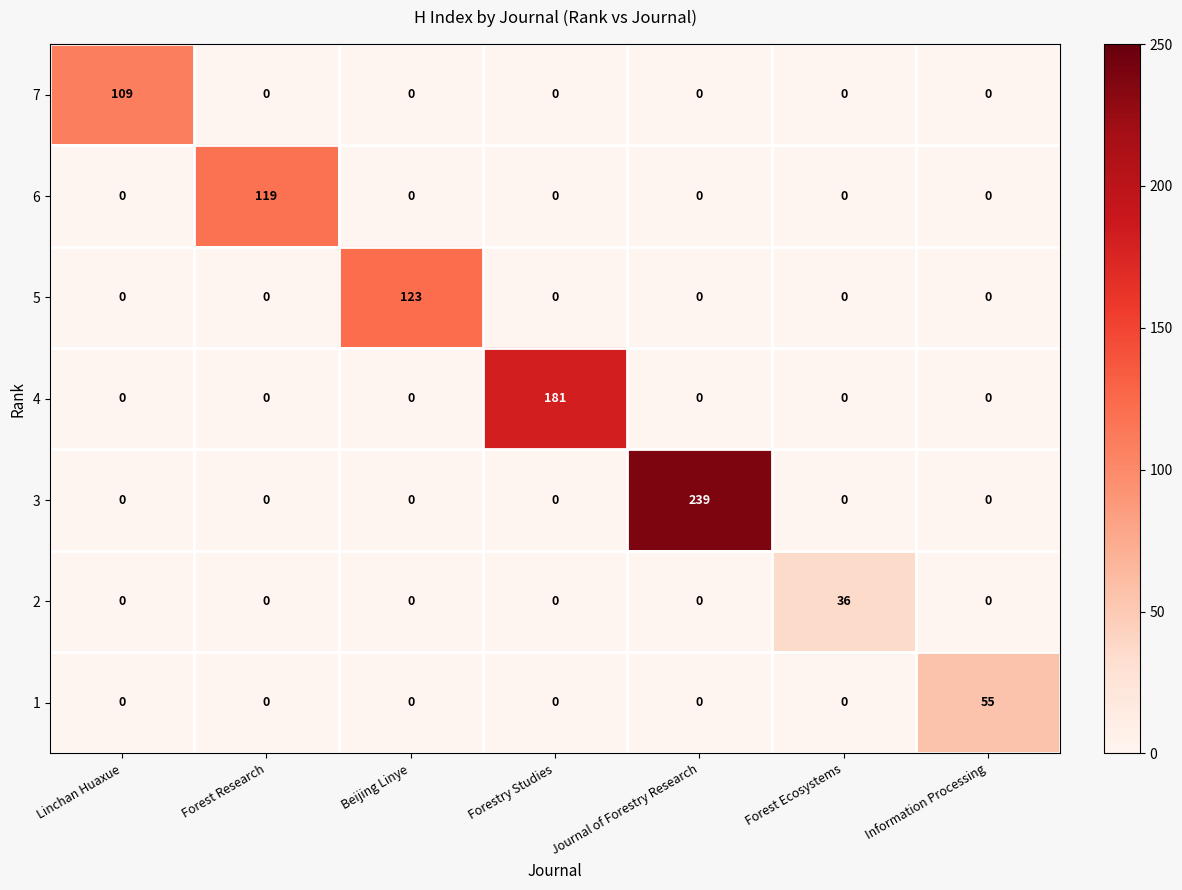

The value of 2 at Forest Research is 11. True or false?

False